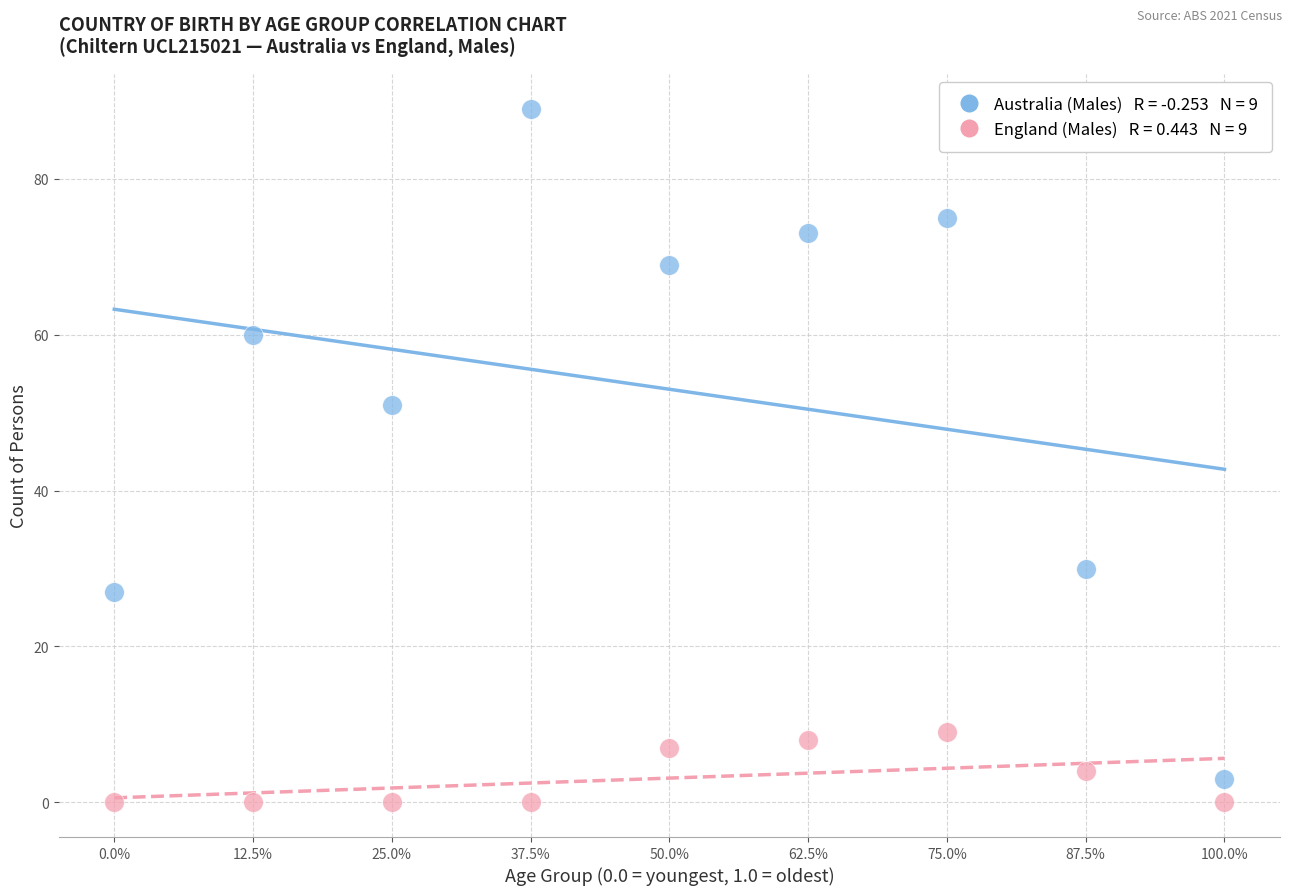

Across all data points, what is the range of Y values (max minus min)?

89